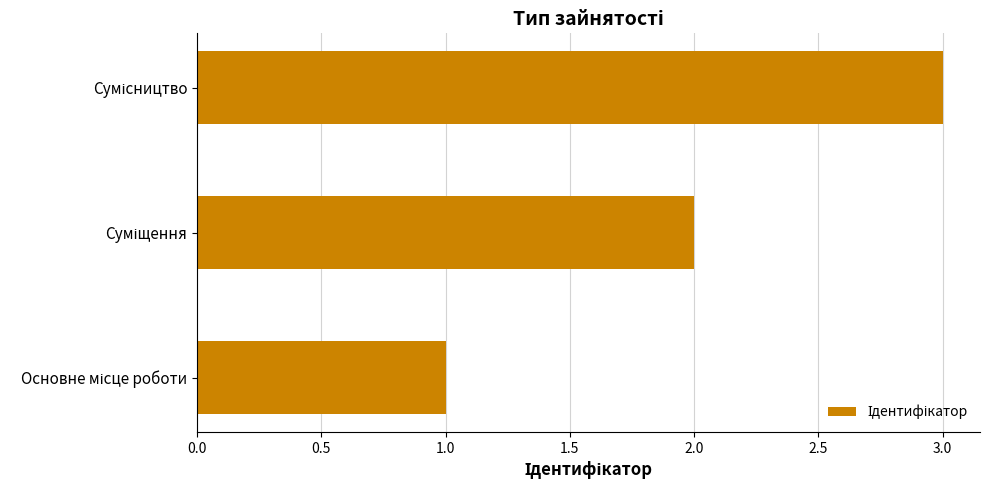

What is the sum of all values?

6